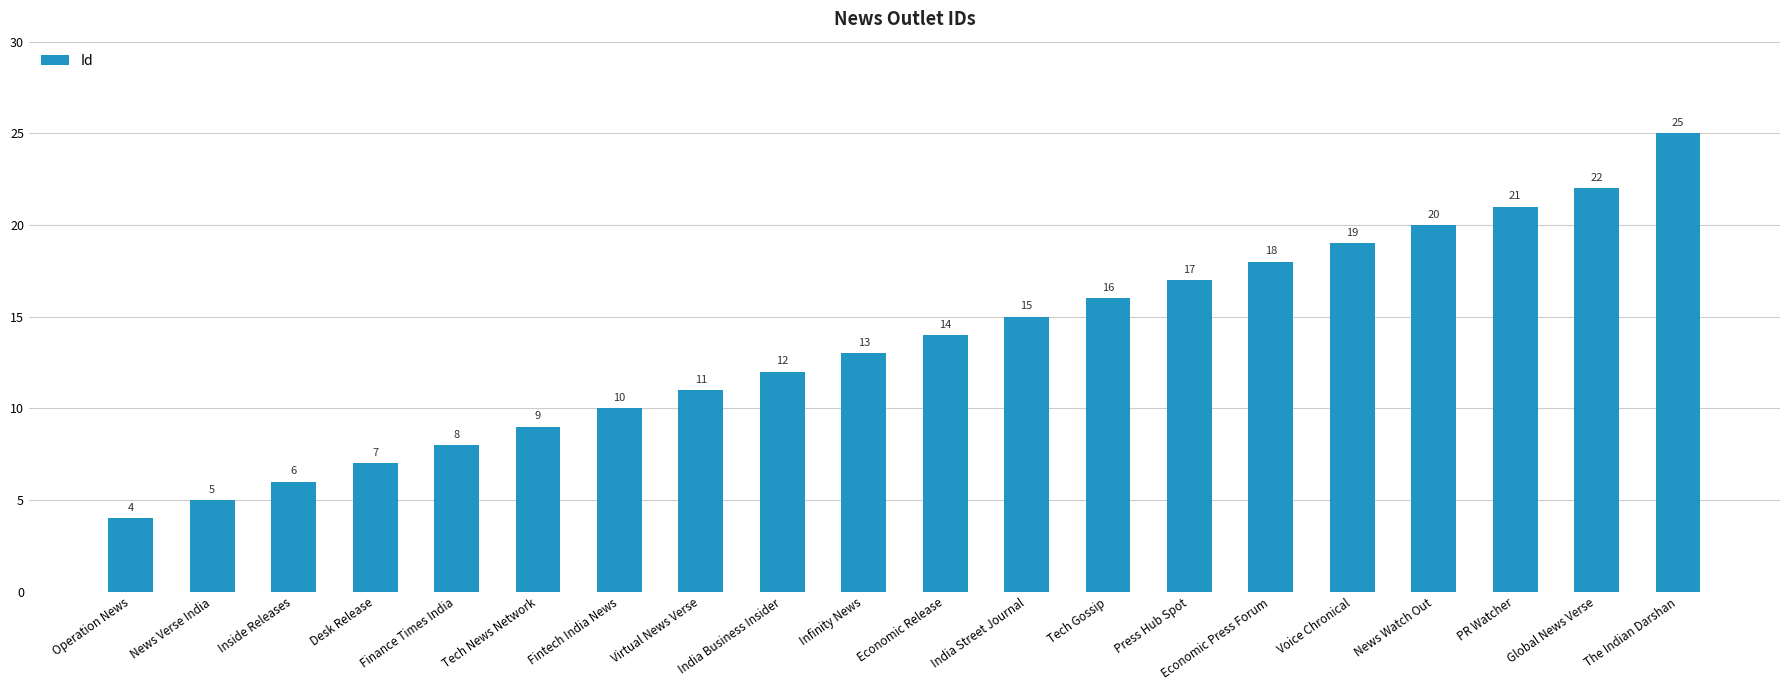

Reading left to right, extract all data points from this chart.

Operation News=4	News Verse India=5	Inside Releases=6	Desk Release=7	Finance Times India=8	Tech News Network=9	Fintech India News=10	Virtual News Verse=11	India Business Insider=12	Infinity News=13	Economic Release=14	India Street Journal=15	Tech Gossip=16	Press Hub Spot=17	Economic Press Forum=18	Voice Chronical=19	News Watch Out=20	PR Watcher=21	Global News Verse=22	The Indian Darshan=25